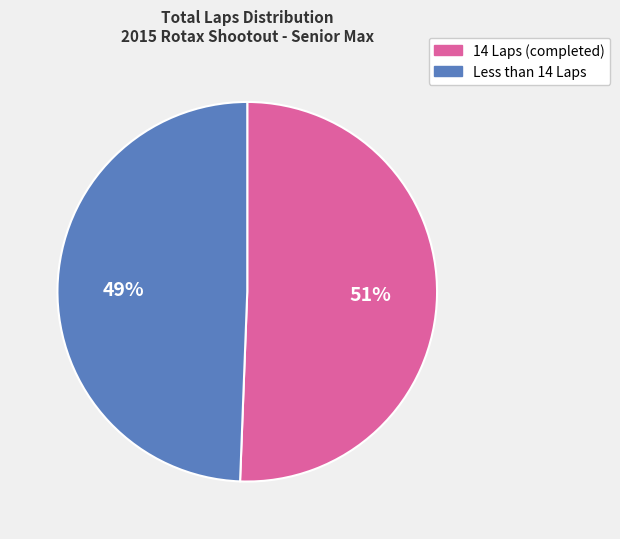

To the nearest percent, what percentage of the pie is 14 Laps (completed)?

51%